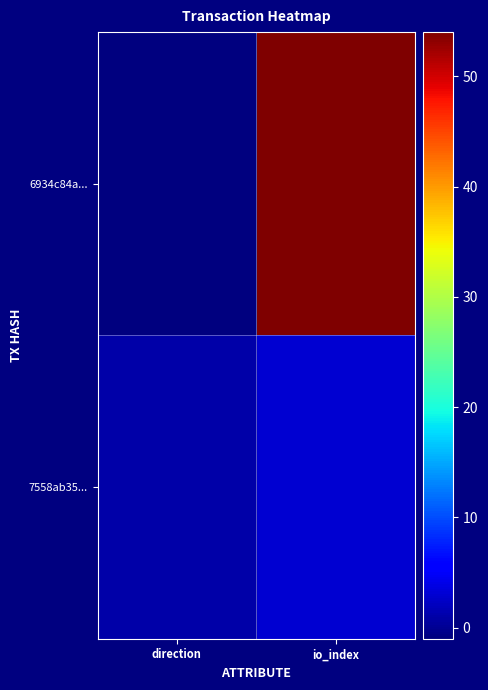

What is the spread (max minus min) of values at direction?

2